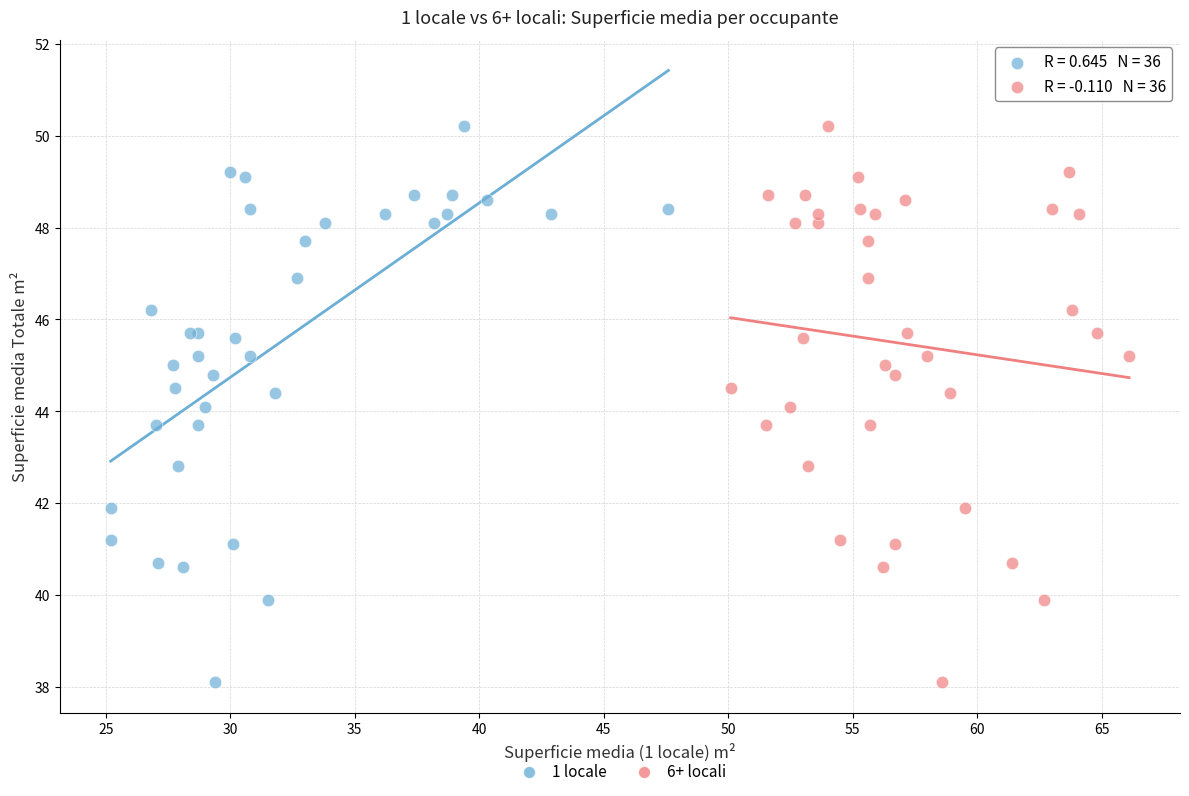

What are all the series names shown in the legend?

1 locale, 6+ locali